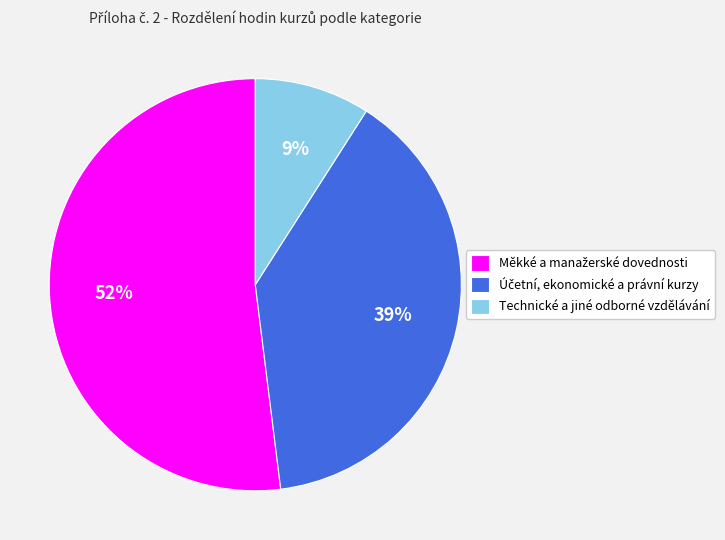

To the nearest percent, what is the difference between the largest and smallest slice percentages?

43%